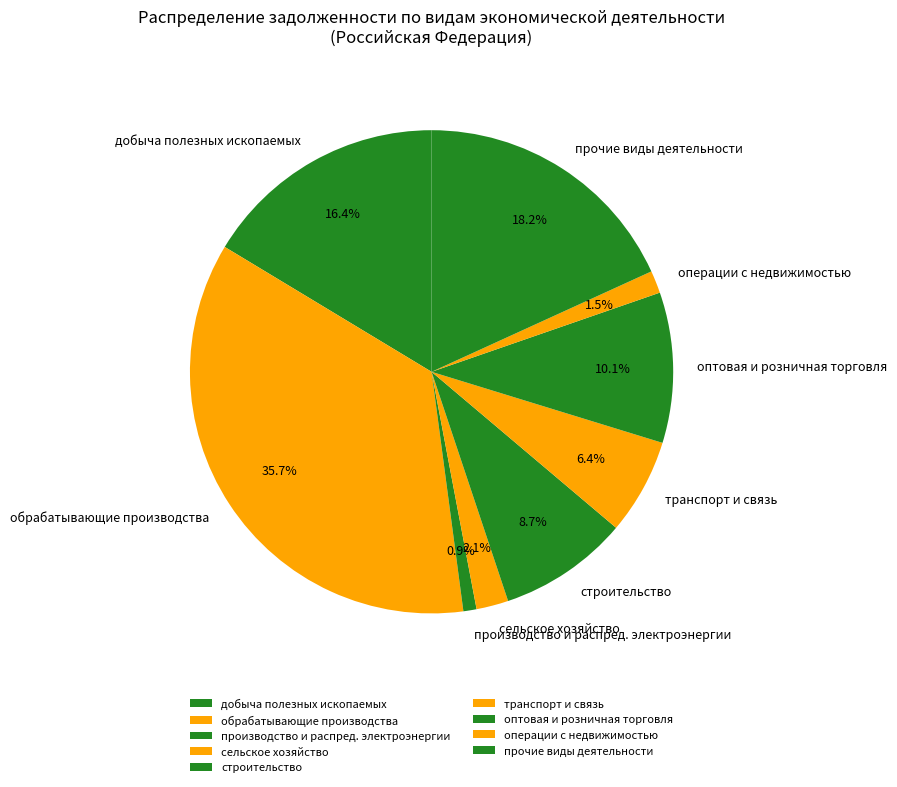

What is the ratio of the value at оптовая и розничная торговля to the value at строительство?

1.2